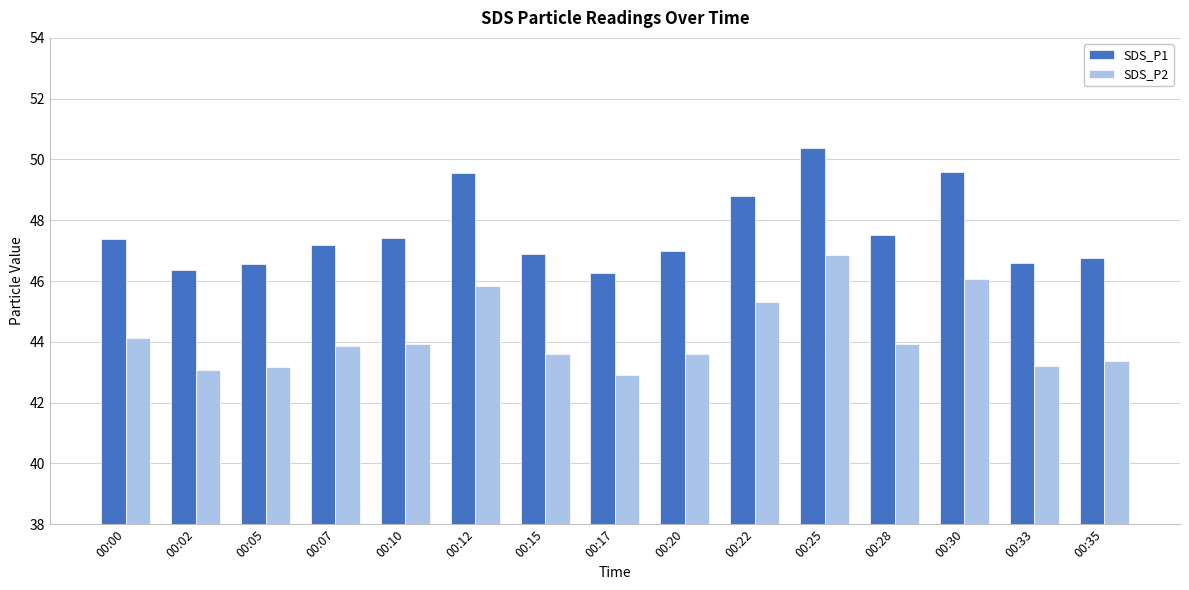

How many series are shown in this chart?

2